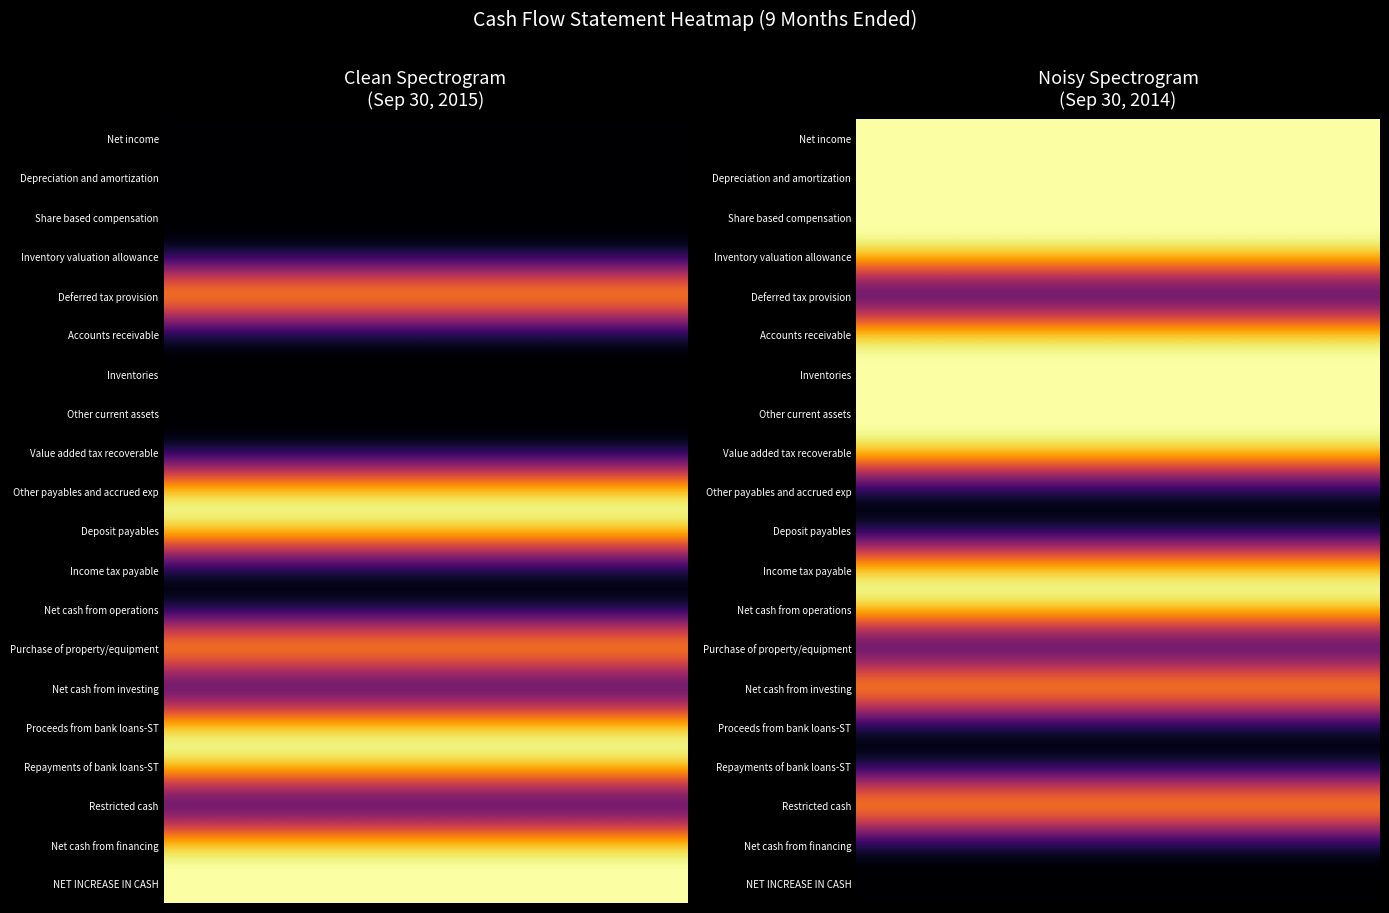

At how many categories does at least one series exceed 0?

40